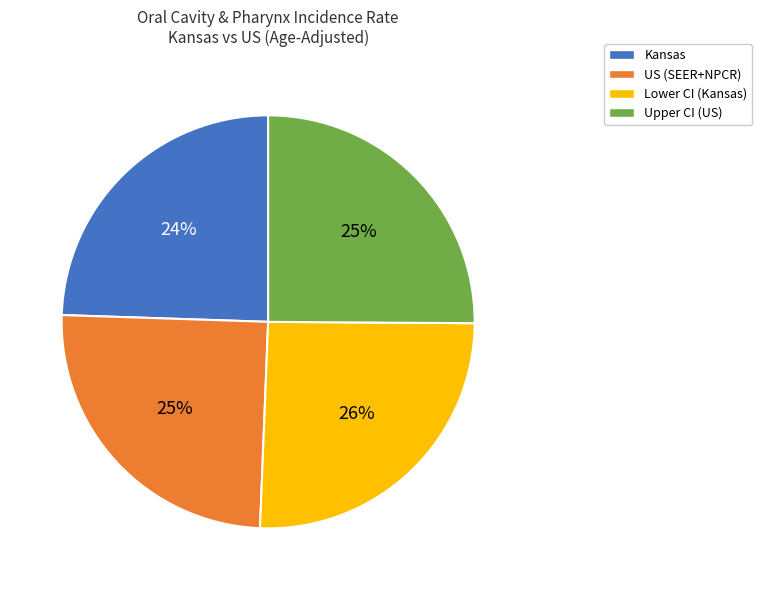

To the nearest percent, what portion does Upper CI (US) represent?

25%